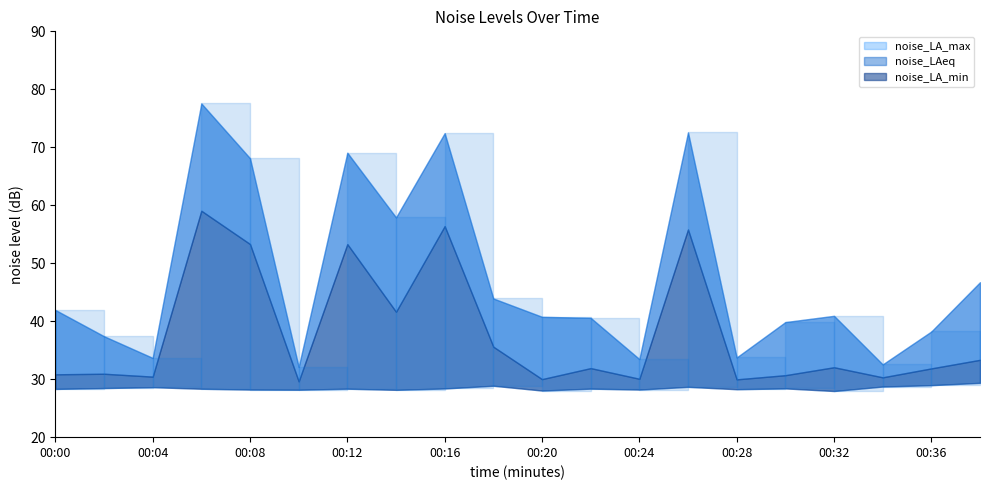

What is the spread (max minus min) of values at 00:22?

12.2